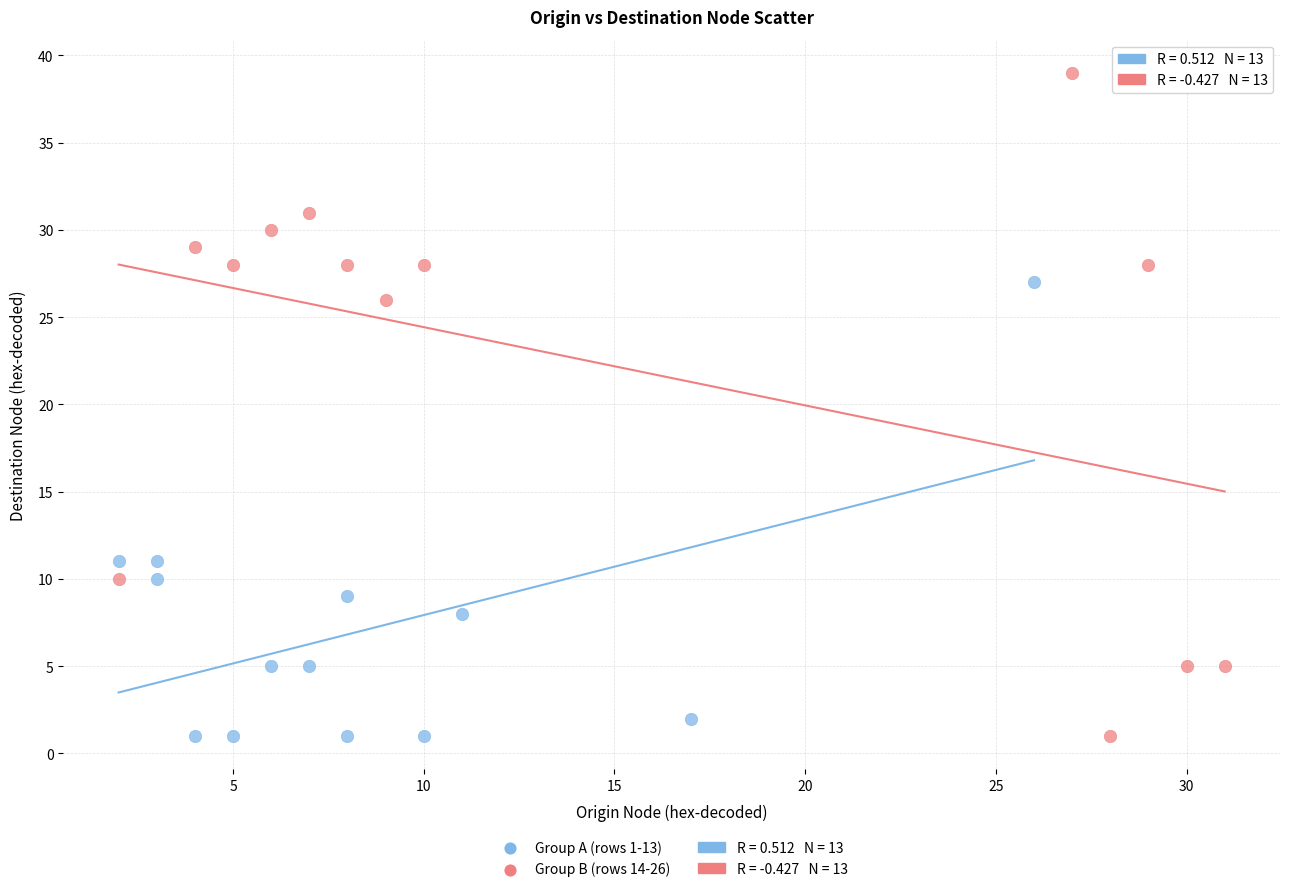

Which series contains the highest Y value?

Group B (rows 14-26)